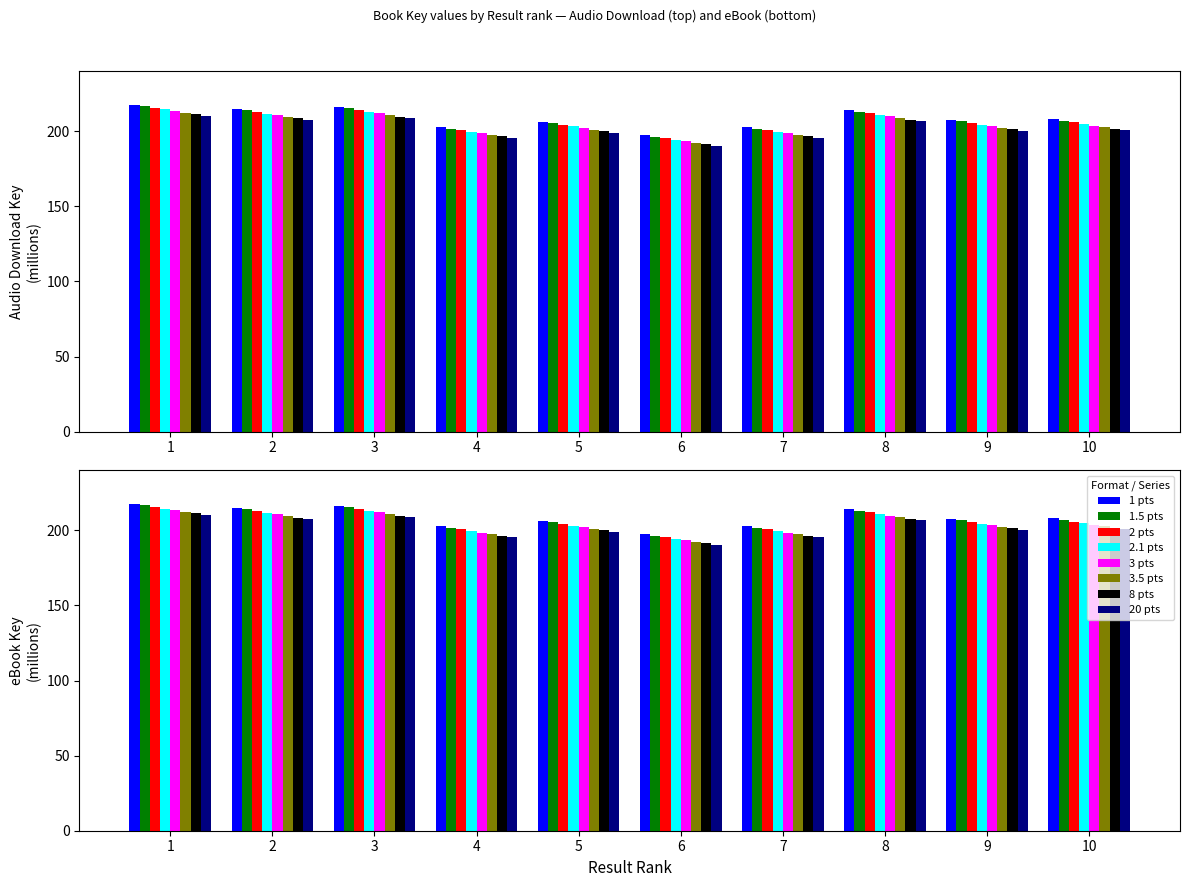

At how many categories does at least one series exceed 202?

9